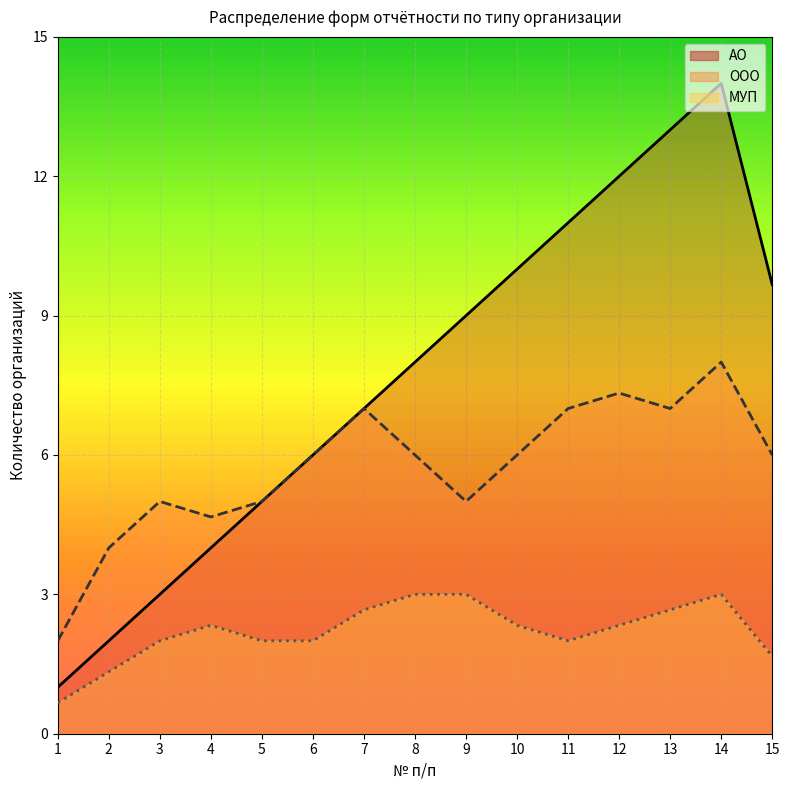

What is the difference between the АО values at 15 and 3?

6.7